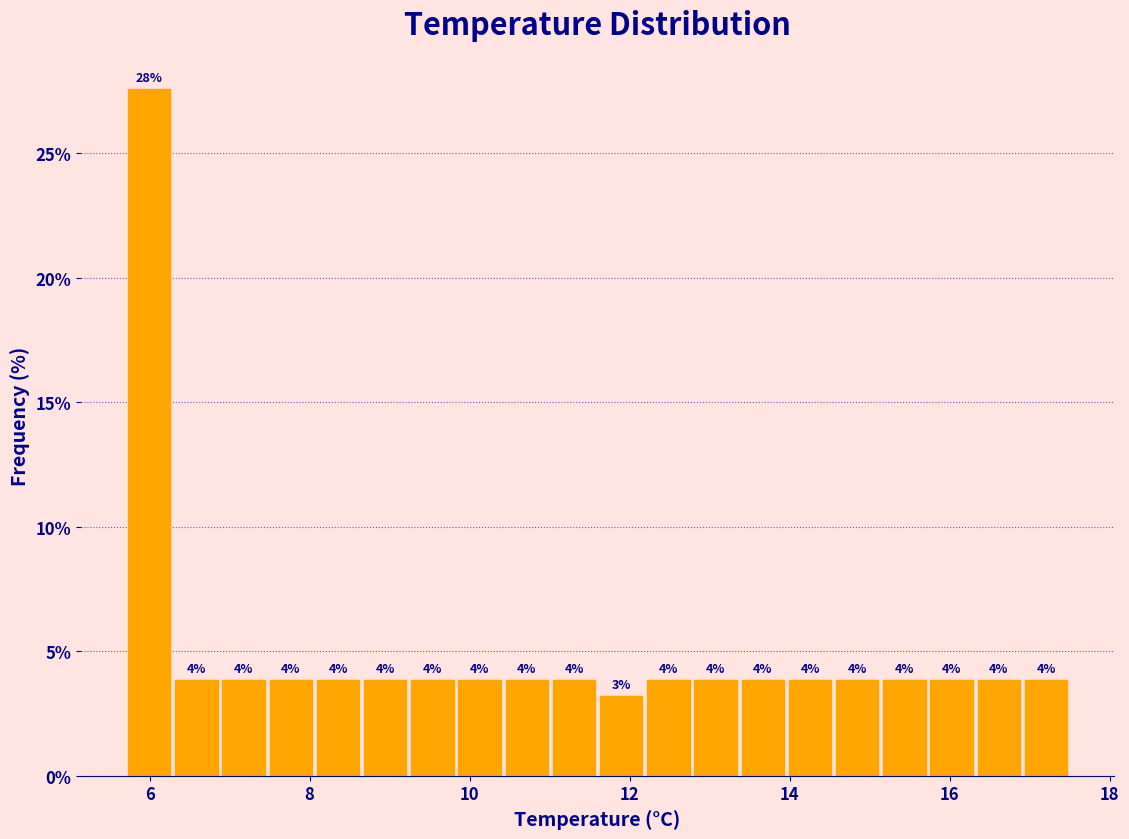

Around what value on the x-axis is the tallest bar? Give the approximate position of its centre, as read against the axis.

6.0